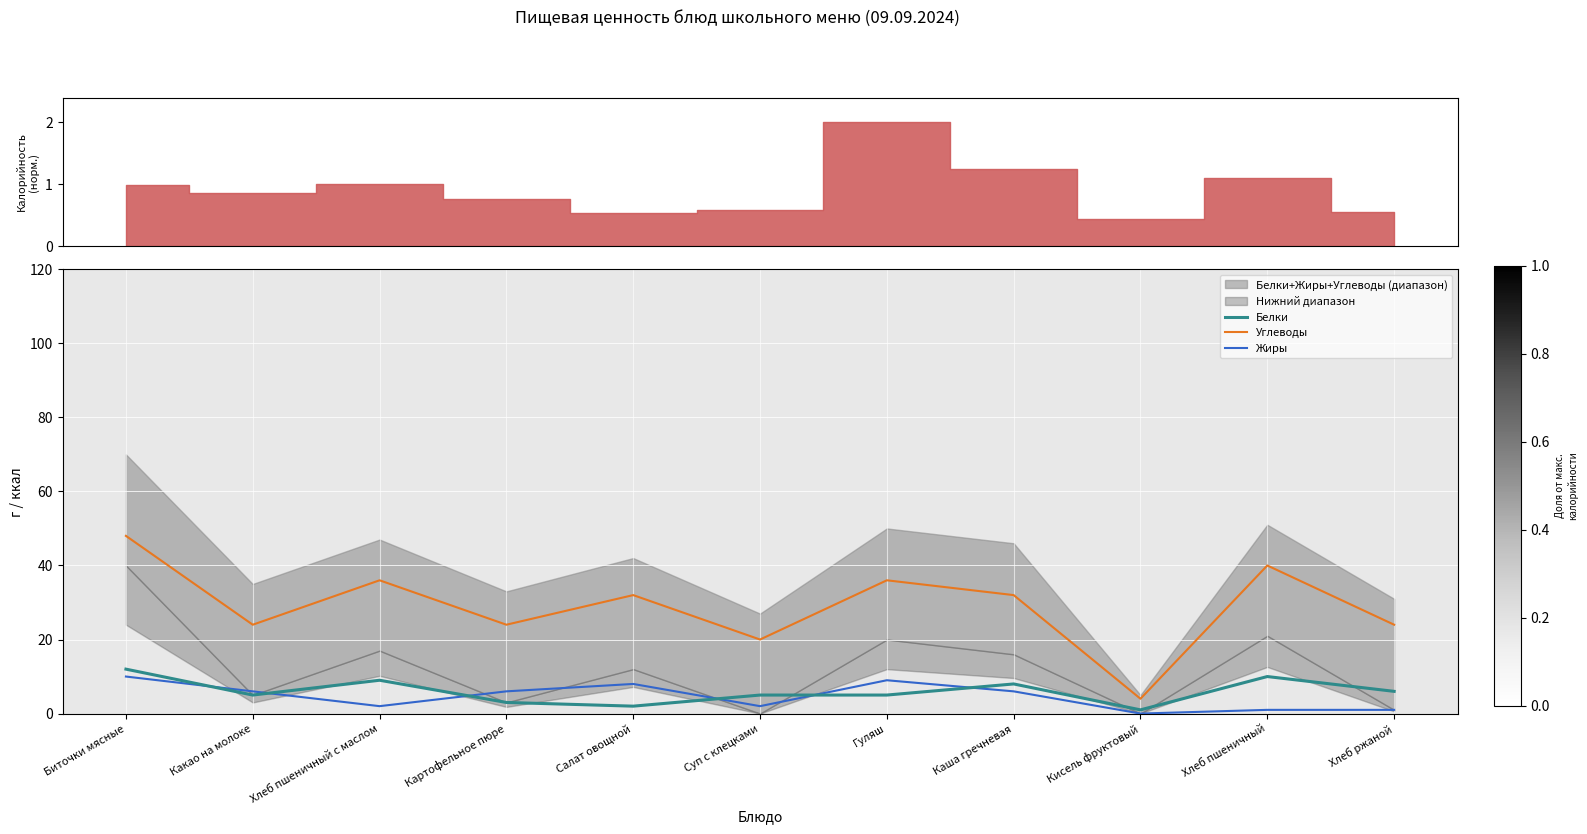

True or false: Углеводы and Жиры intersect in this chart.

False